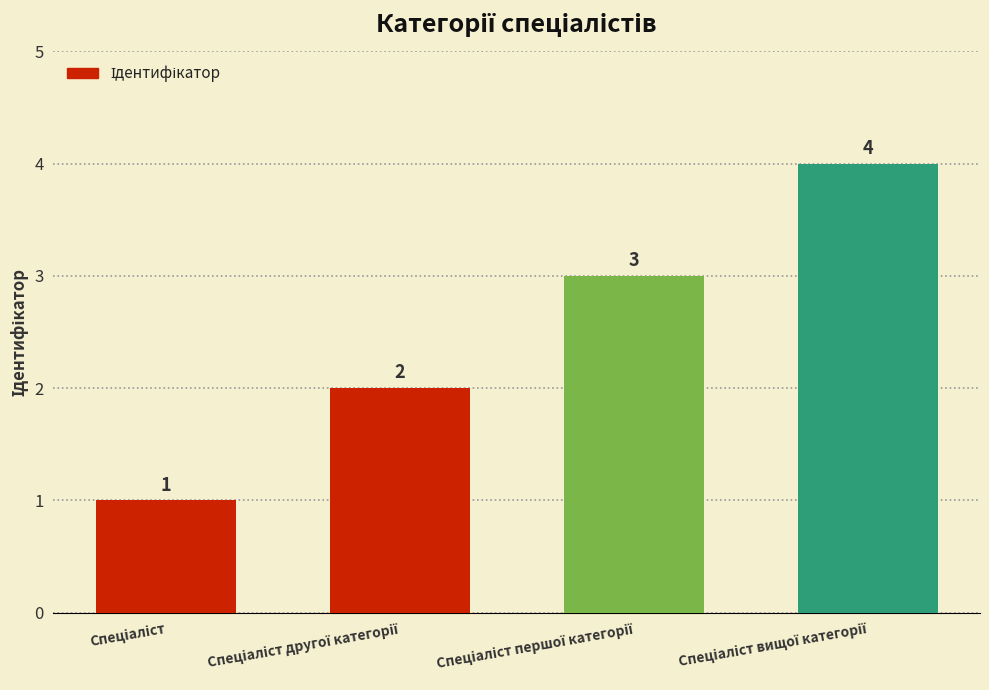

What is the difference between the maximum and minimum values?

3